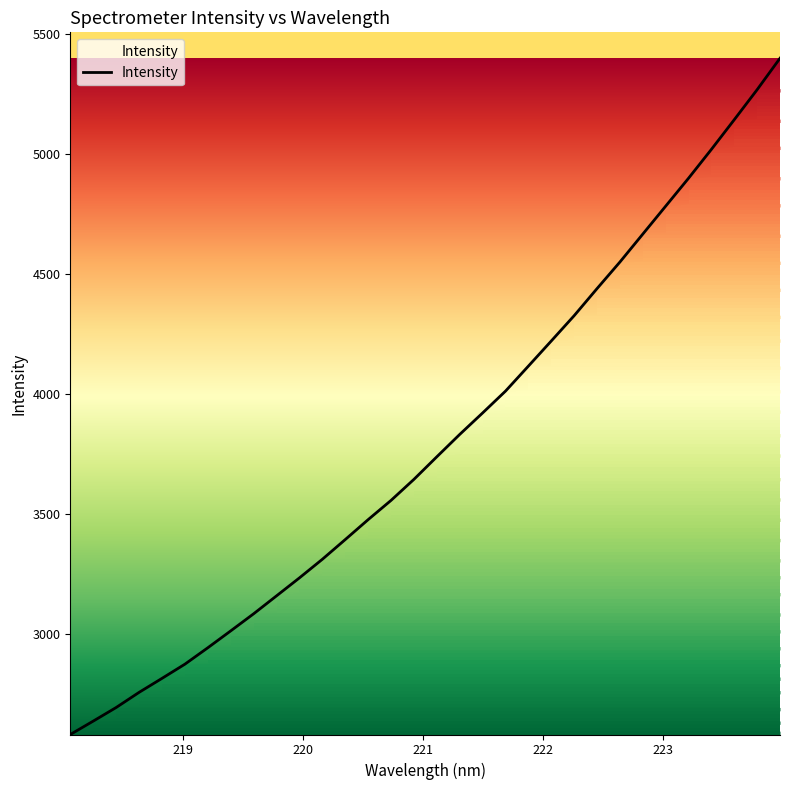

How many lines are shown in the chart?

1